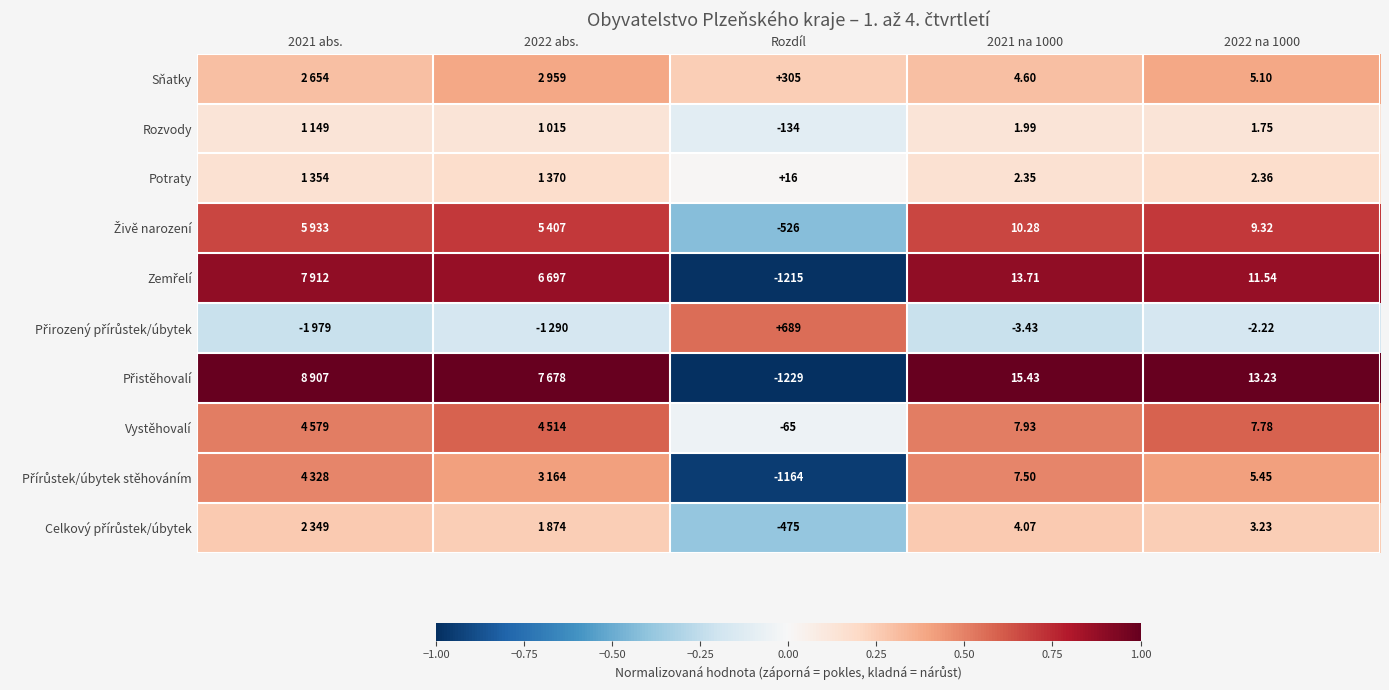

What is the total value across all series at 2022 na 1000?

57.5